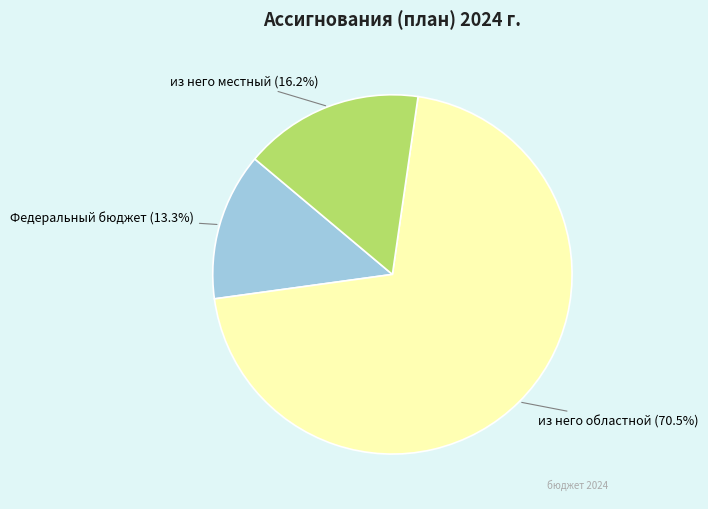

To the nearest percent, what is the difference between the largest and smallest slice percentages?

57%